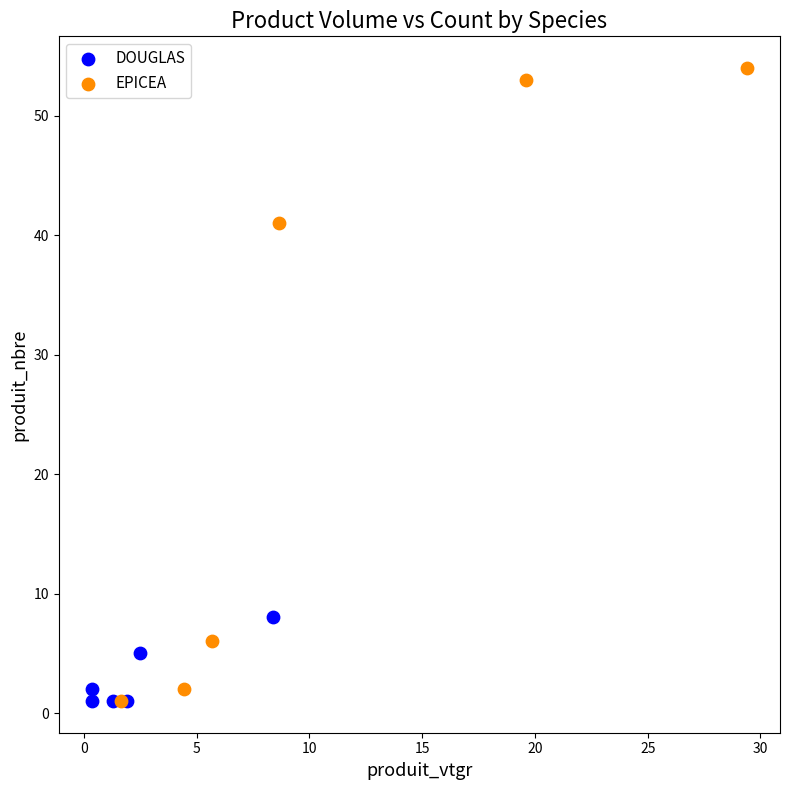

Which series has the largest Y range (max minus min)?

EPICEA